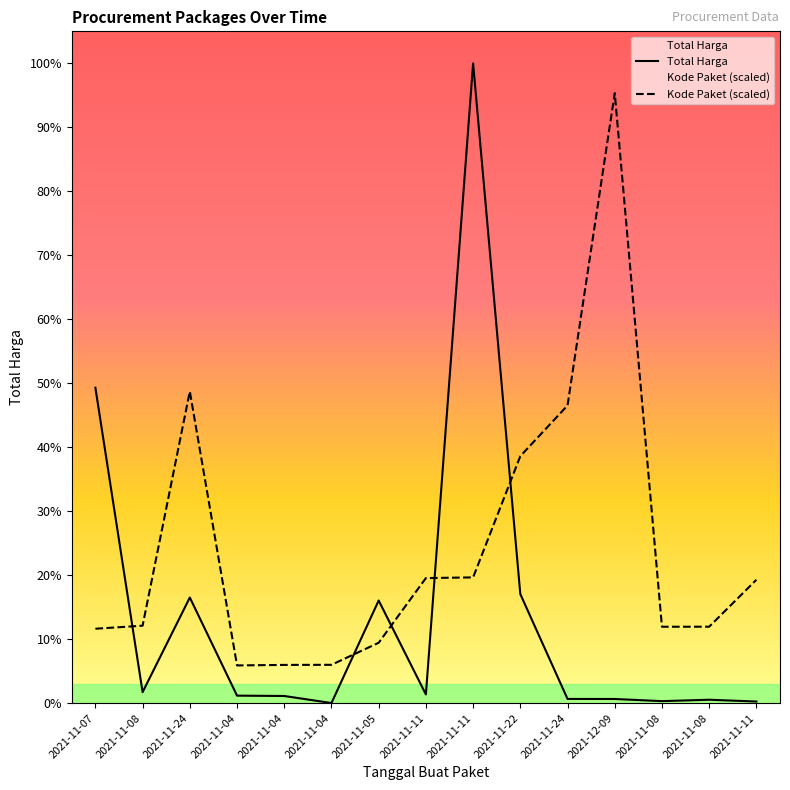

The Total Harga series shows 18900000 at 2021-12-09. True or false?

True